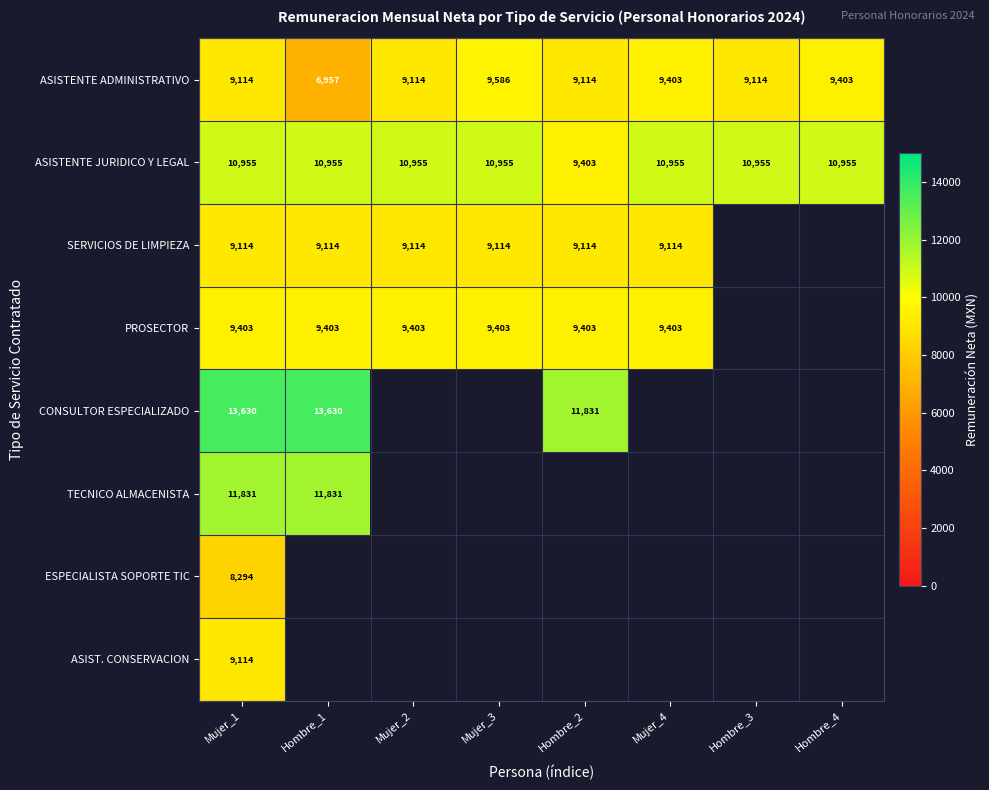

At how many categories does at least one series exceed 11566?

3